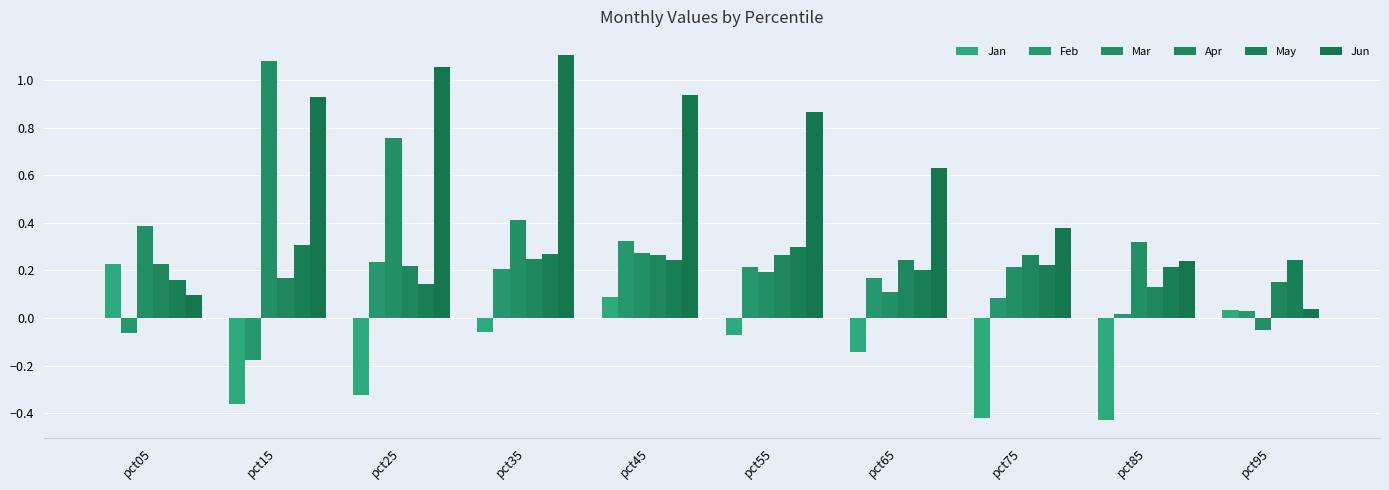

Between pct85 and pct95, which series saw the biggest shift?

Jan